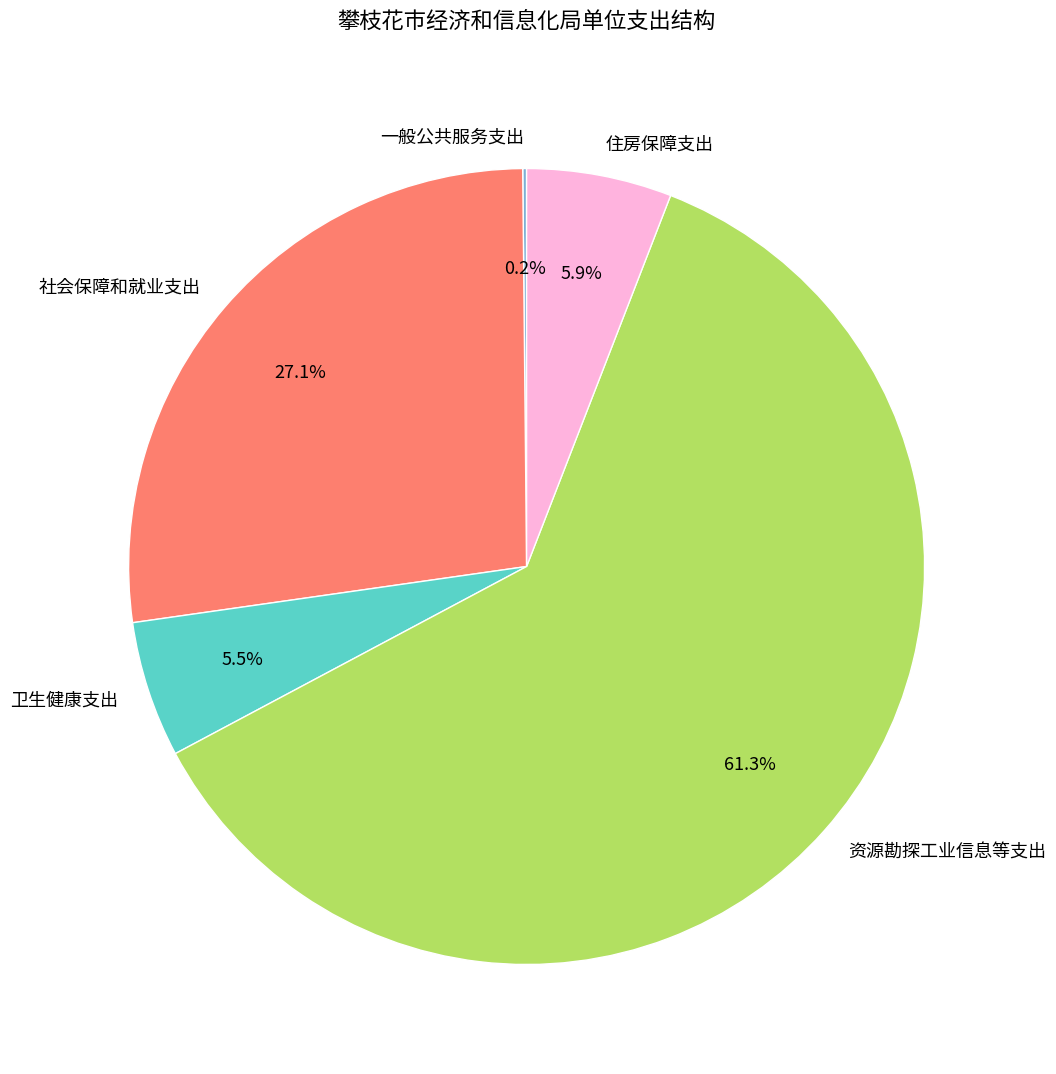

Which slice represents more than half of the pie?

资源勘探工业信息等支出